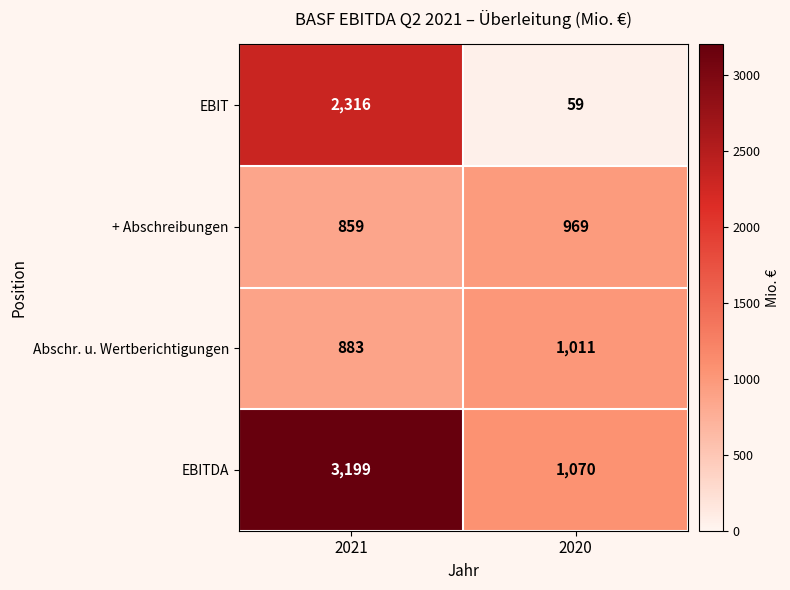

List the series in order of their peak value, highest first.

EBITDA, EBIT, Abschr. u. Wertberichtigungen, + Abschreibungen